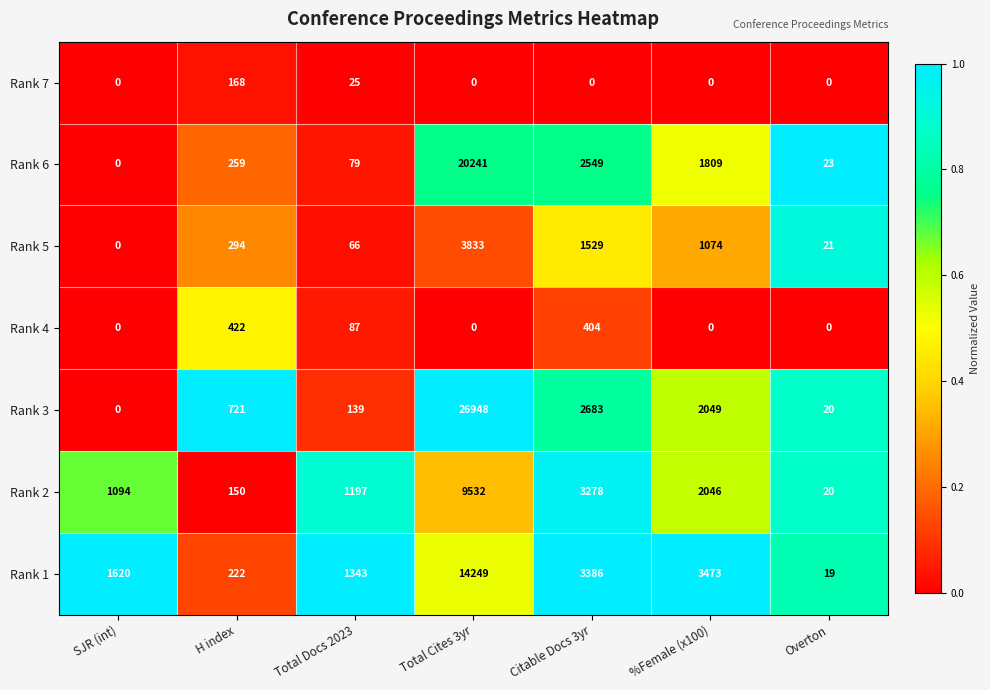

What is the difference between the highest and lowest values at Total Docs 2023?

1318